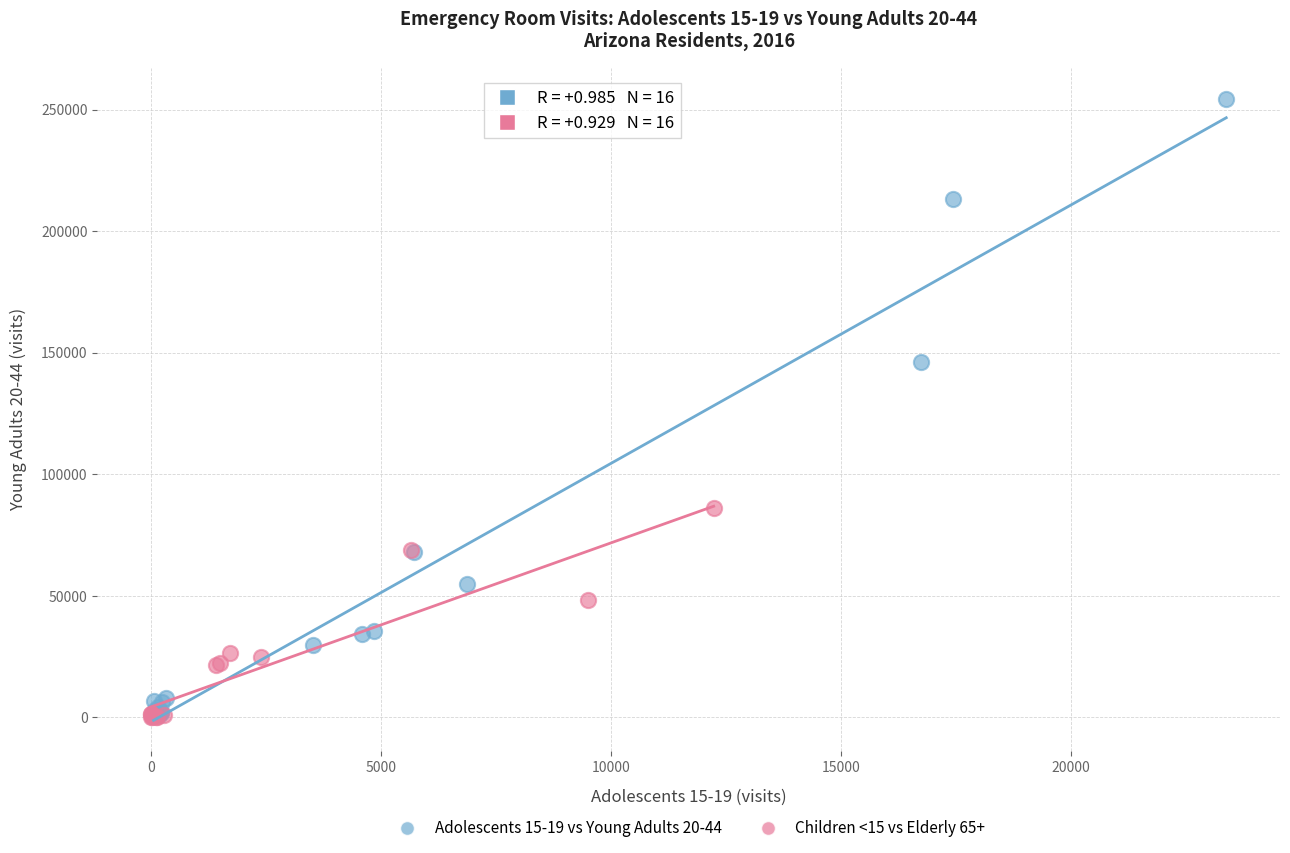

Which series reaches the maximum Y coordinate?

Adolescents 15-19 vs Young Adults 20-44